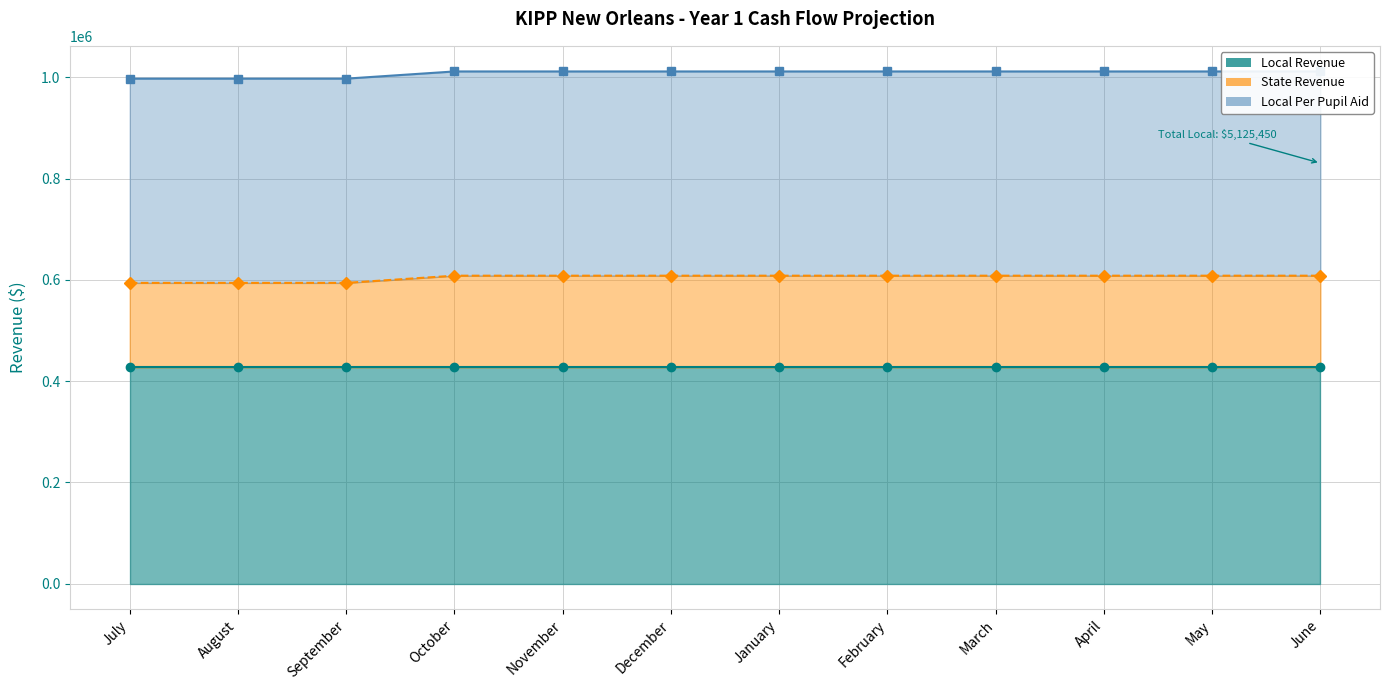

Rank the series by their maximum value, from lowest to highest.

Local Revenue (line), State Revenue (line), Local Per Pupil Aid (line)